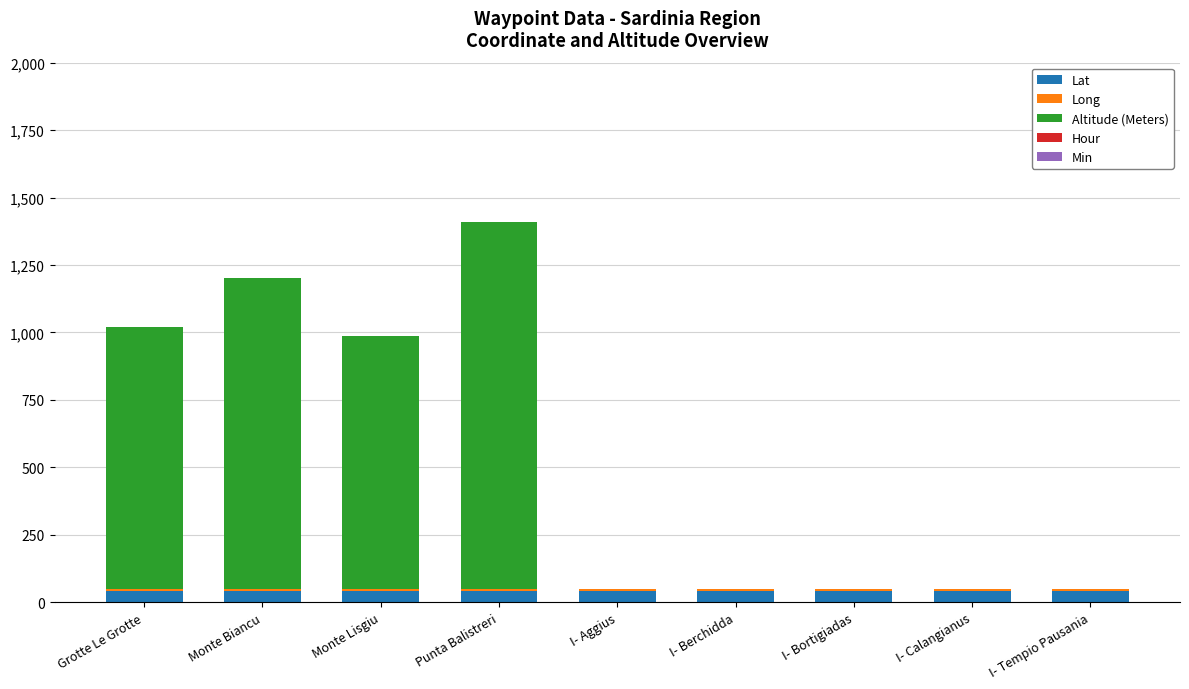

Are the bars horizontal?

No